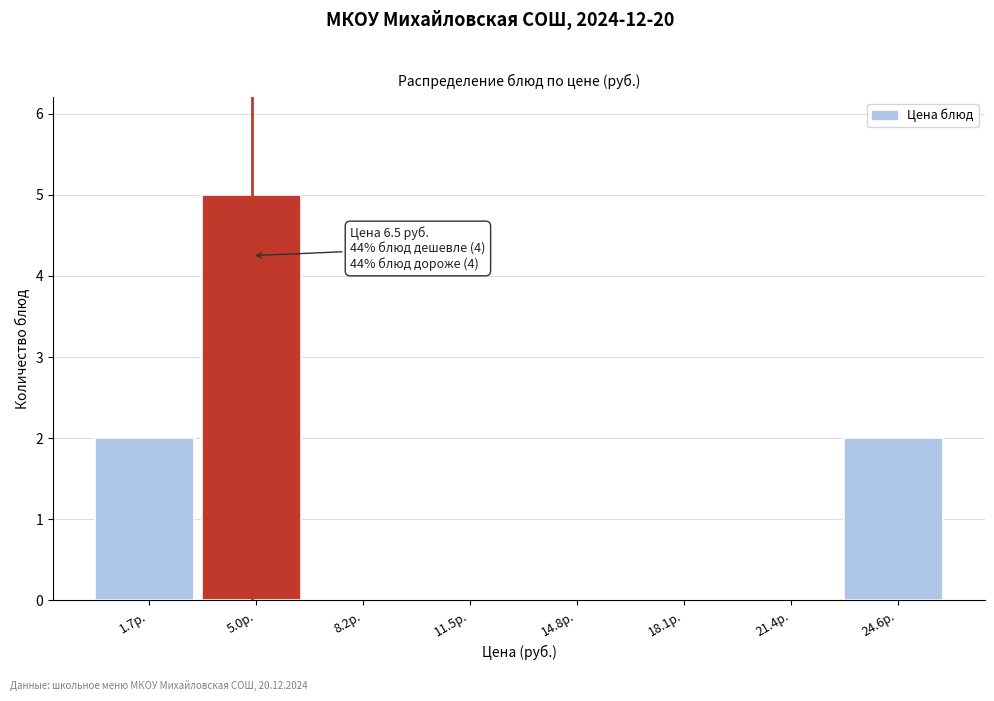

Reading left to right, list all the values displayed in this chart.

1.7р.=2	5.0р.=5	8.2р.=0	11.5р.=0	14.8р.=0	18.1р.=0	21.4р.=0	24.6р.=2